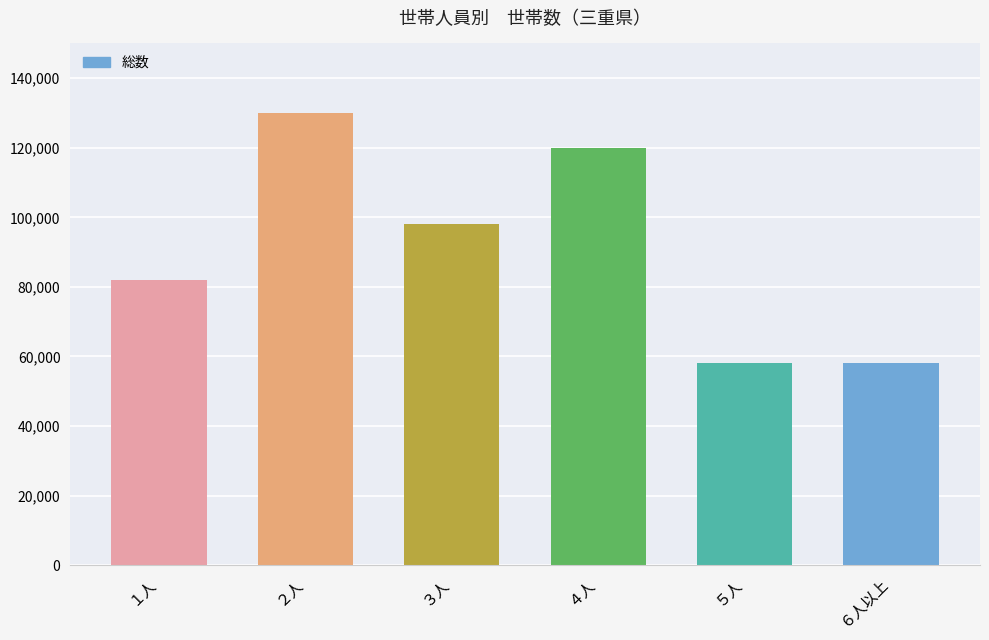

Is it true that the value at ３人 is 44627?

False